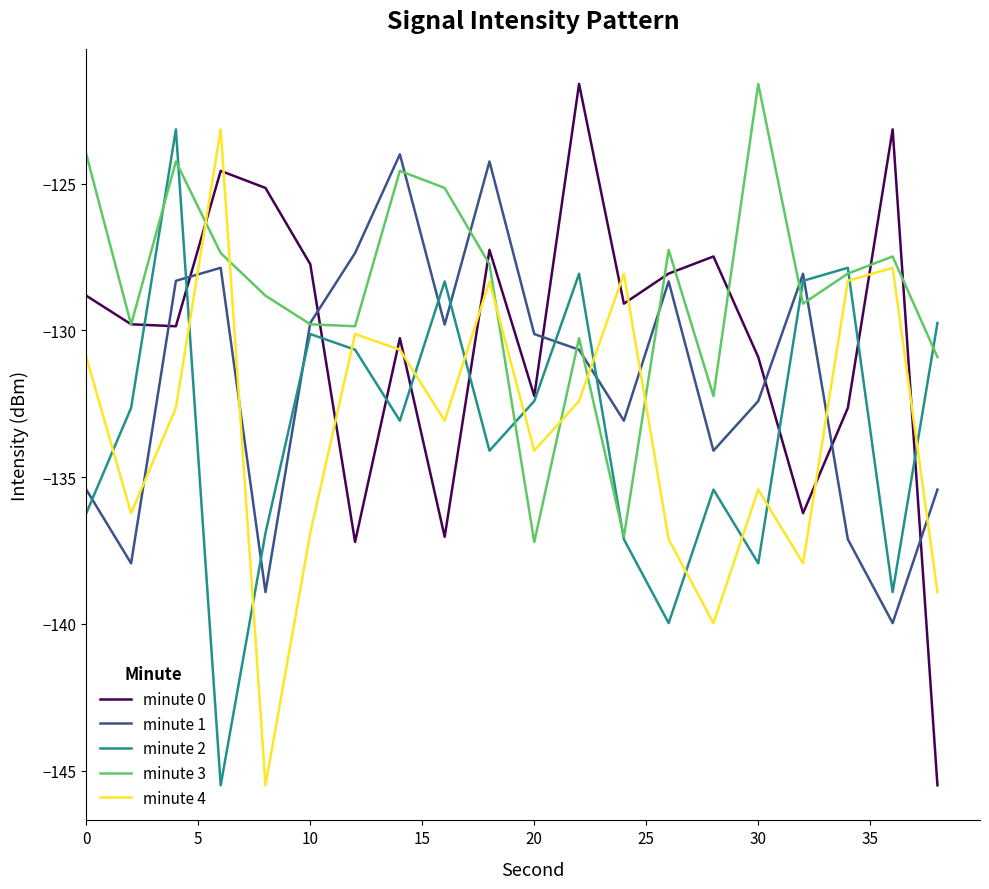

Is this an area chart (filled region under the line)?

No